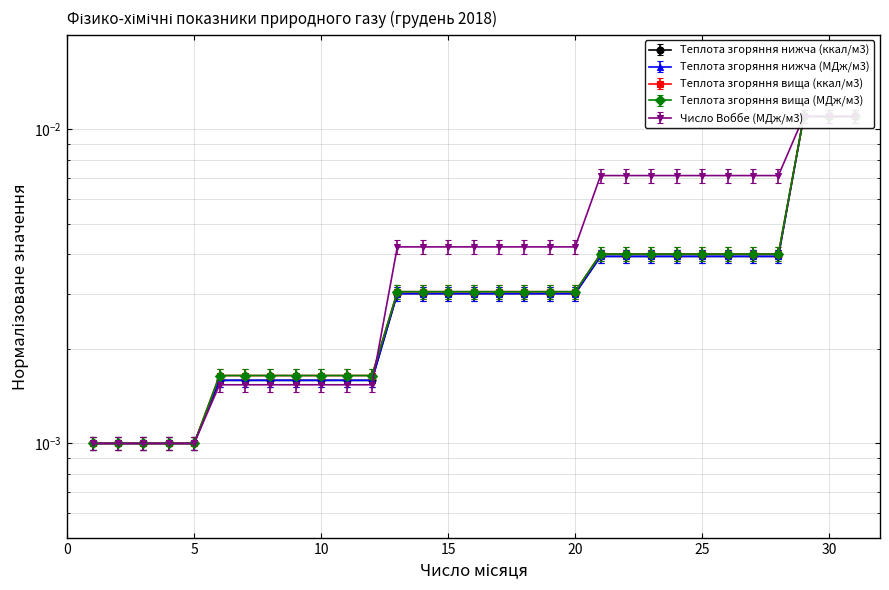

Is it true that Теплота згоряння нижча (МДж/м3) equals 0.0 at 12?

False